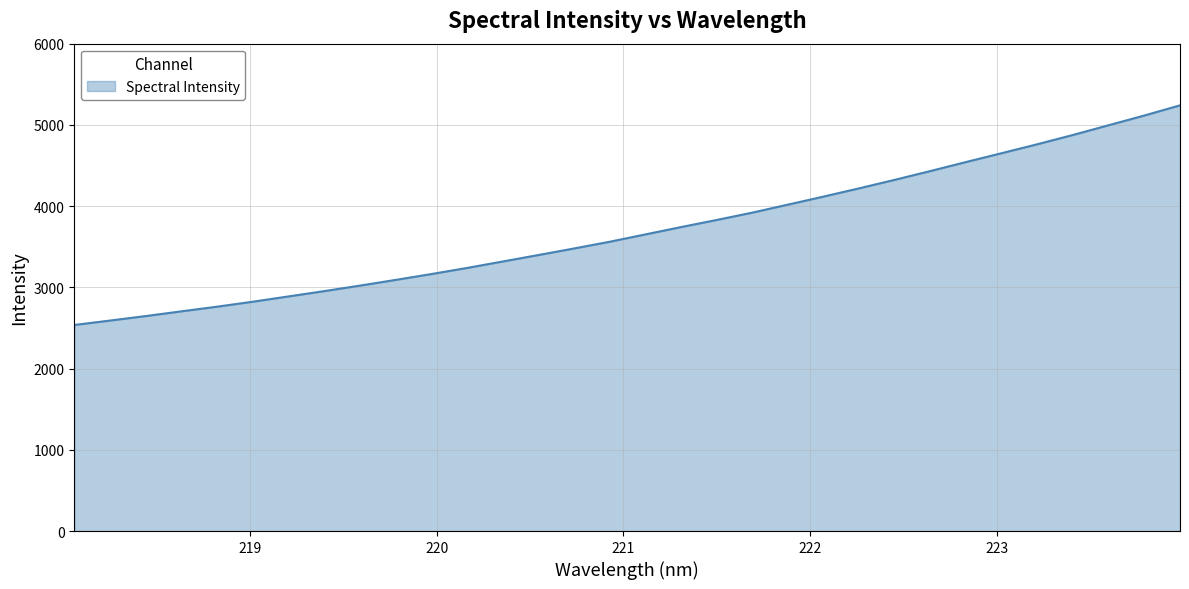

What is the difference between the maximum and minimum values?

2703.8